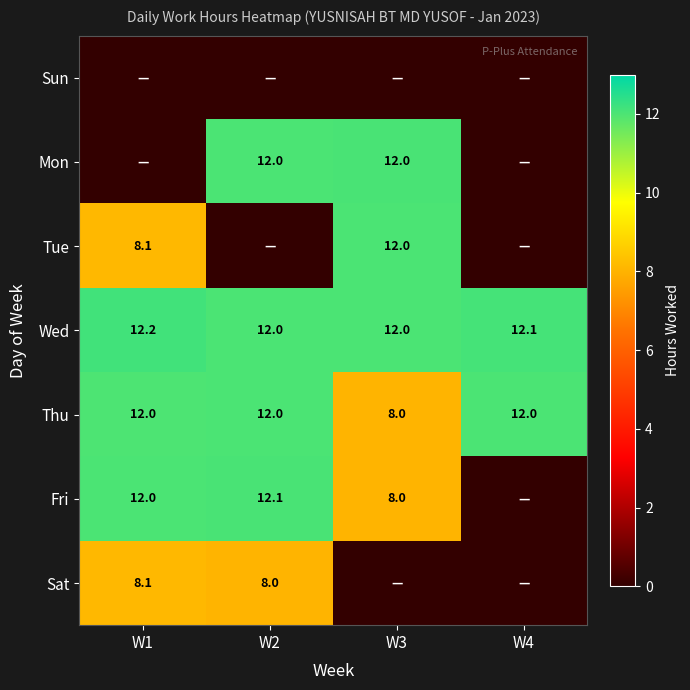

What is the sum of all Wed values?

48.3